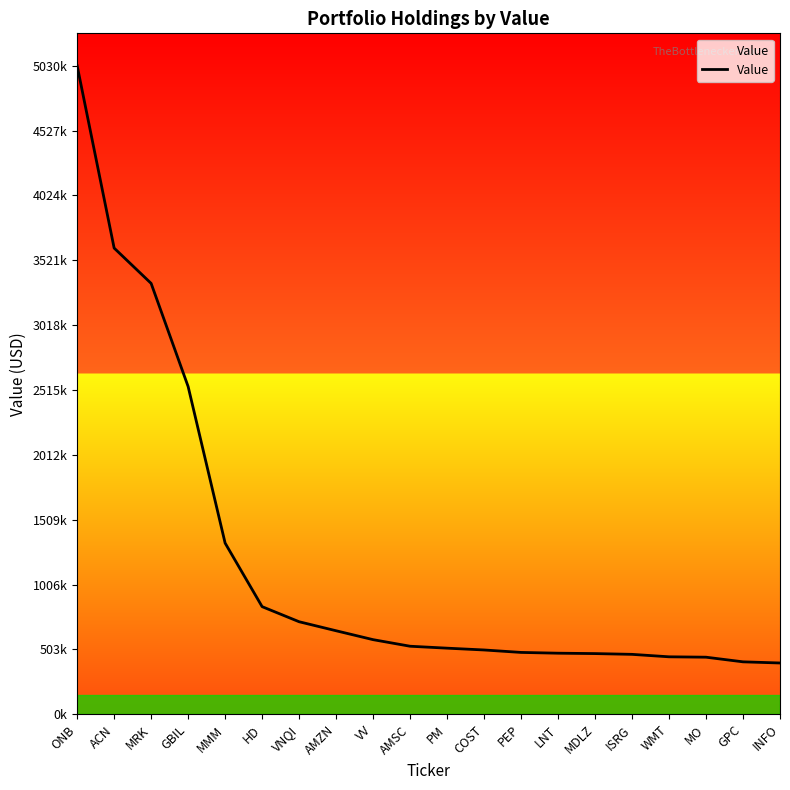

What is the label of the 1st point from the left?

ONB